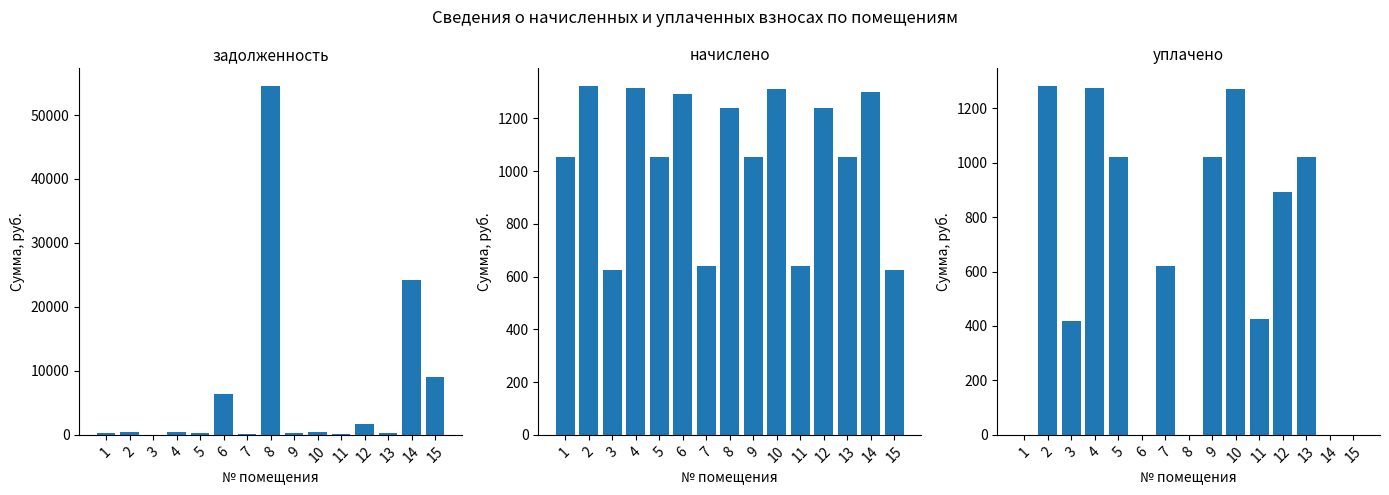

List the labels in order of уплачено value, smallest first.

1, 6, 8, 14, 15, 3, 11, 7, 12, 5, 9, 13, 10, 4, 2